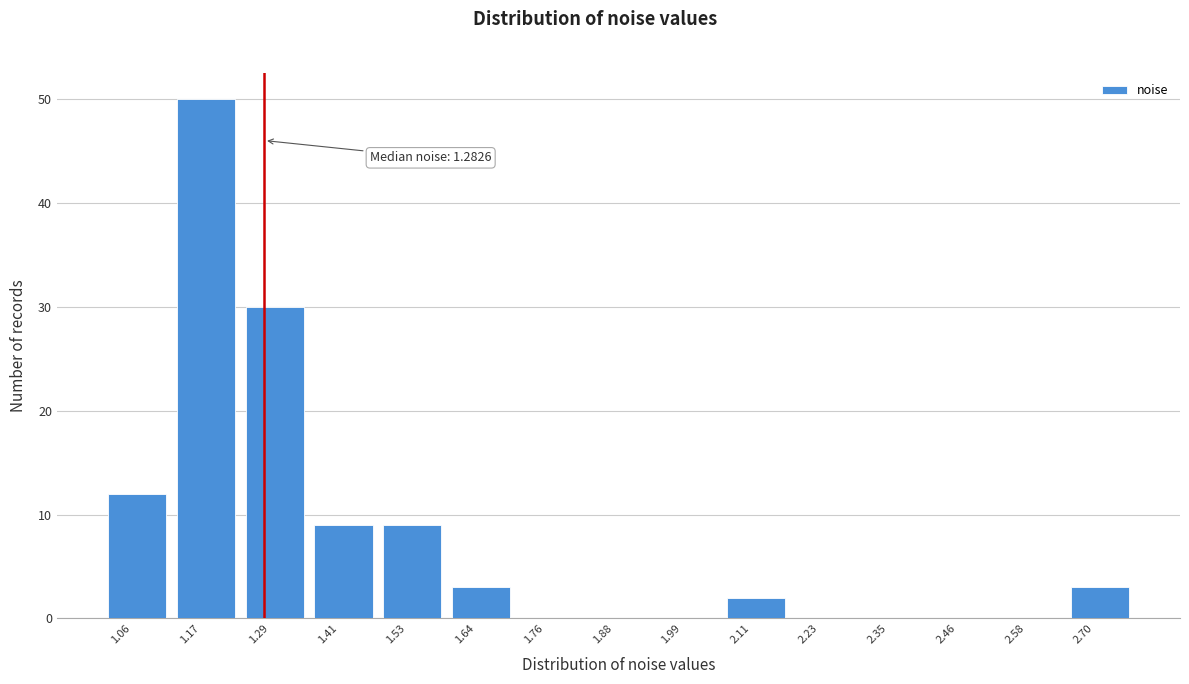

Reading left to right, transcribe all the data shown in this chart.

1.06=12	1.17=50	1.29=30	1.41=9	1.53=9	1.64=3	1.76=0	1.88=0	1.99=0	2.11=2	2.23=0	2.35=0	2.46=0	2.58=0	2.70=3